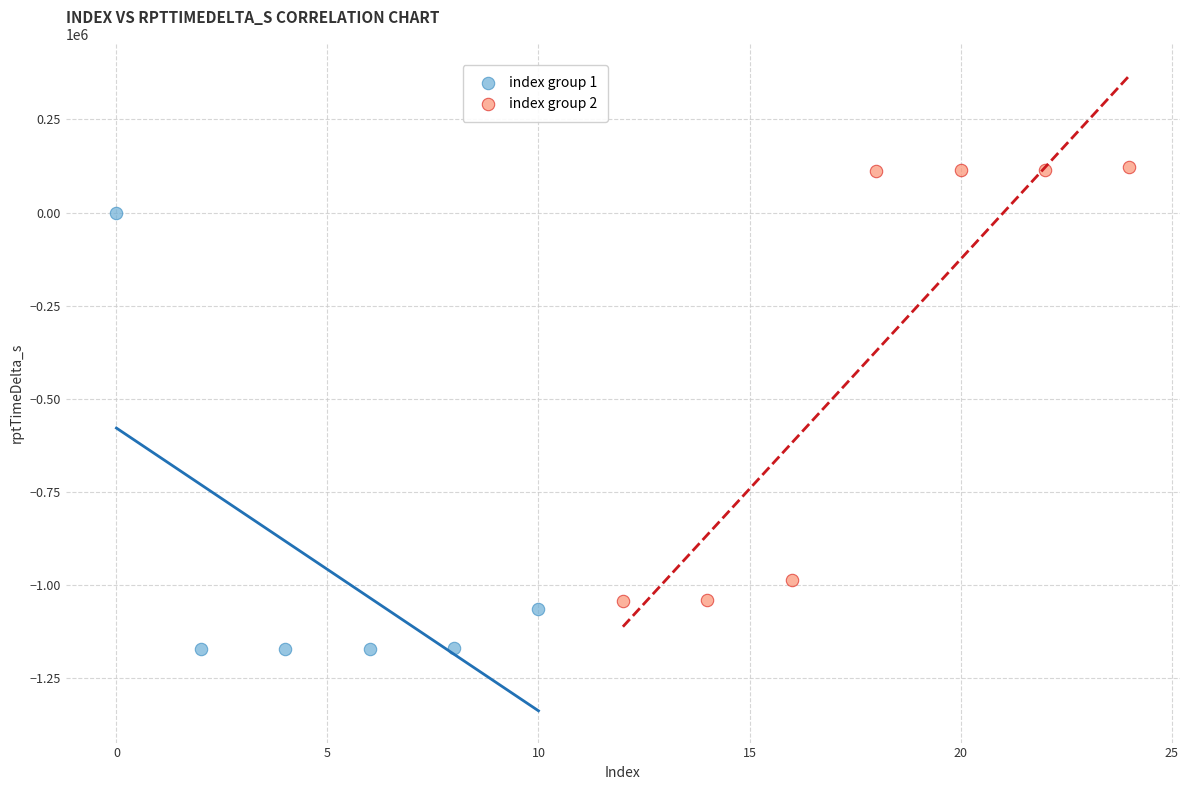

What are all the series names shown in the legend?

index group 1, index group 2